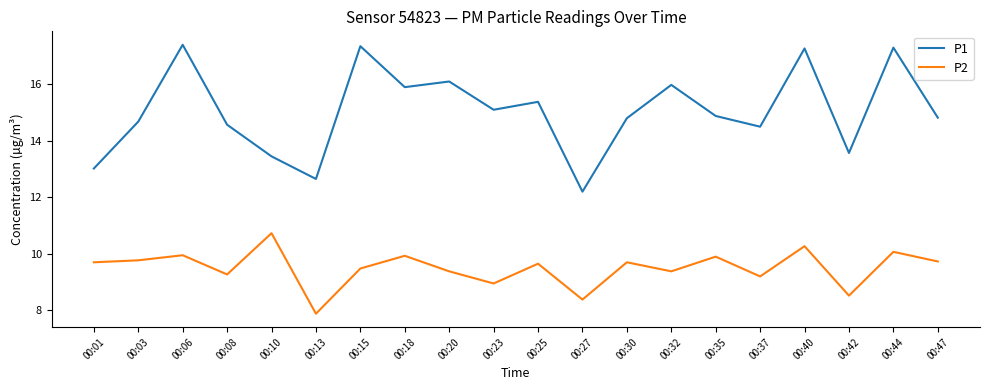

True or false: P1 and P2 intersect in this chart.

False